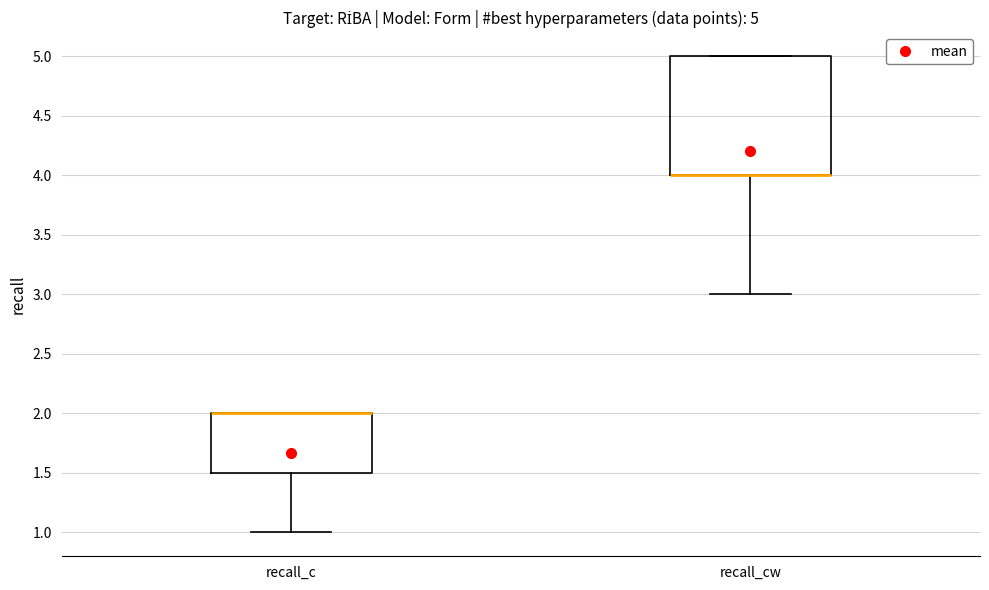

Comparing the boxes themselves (not the whiskers), which one is the tallest?

recall_cw